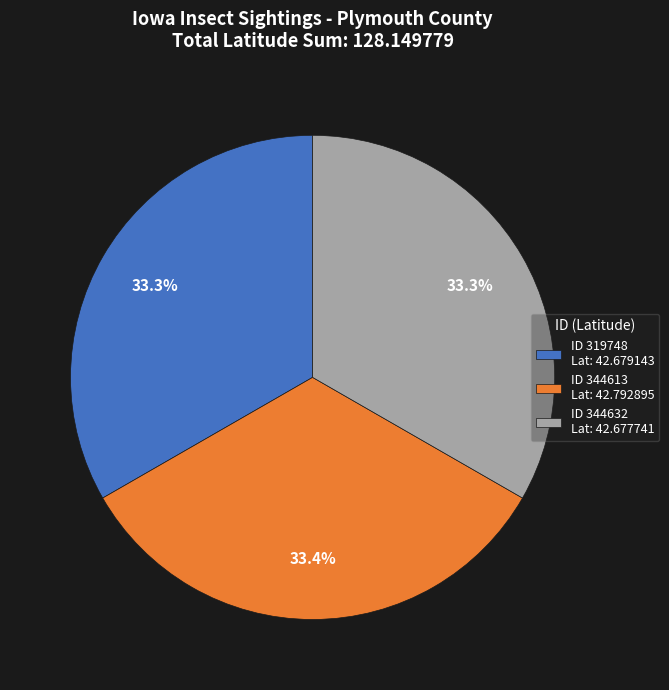

How much of the chart is everything except ID 319748 Lat: 42.679143?

66.7%